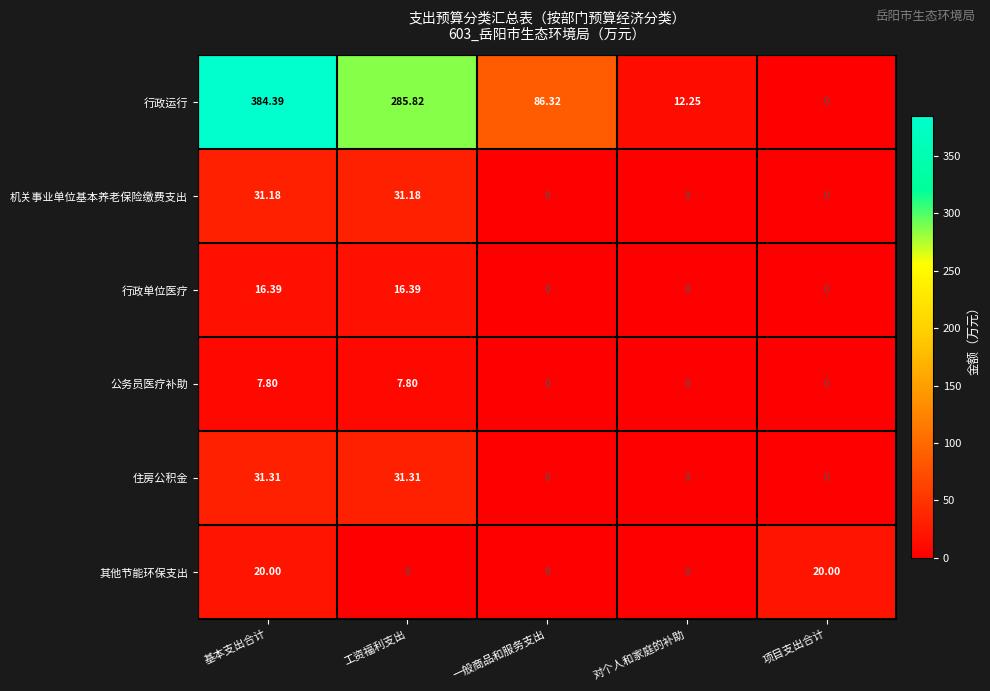

At which category is the sum across all series the highest?

基本支出合计